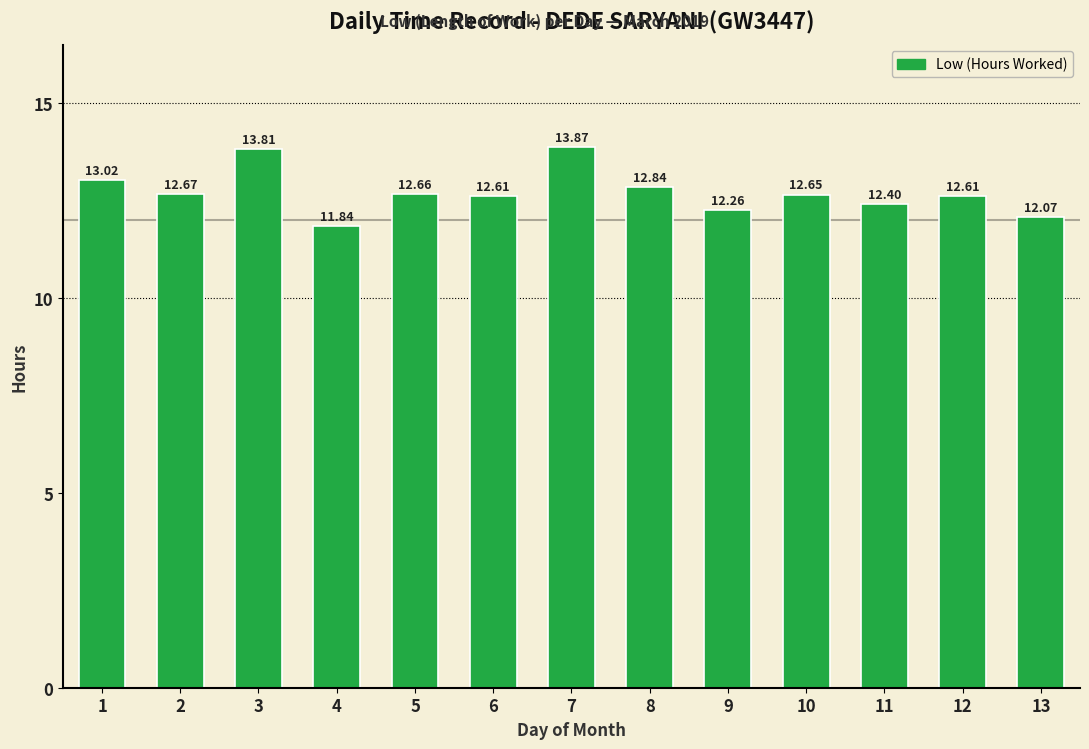

What is the smallest value displayed?

11.8